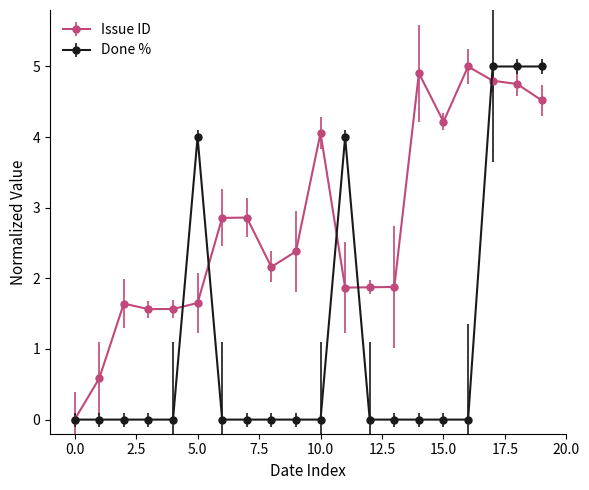

What is the greatest value displayed?

5.0